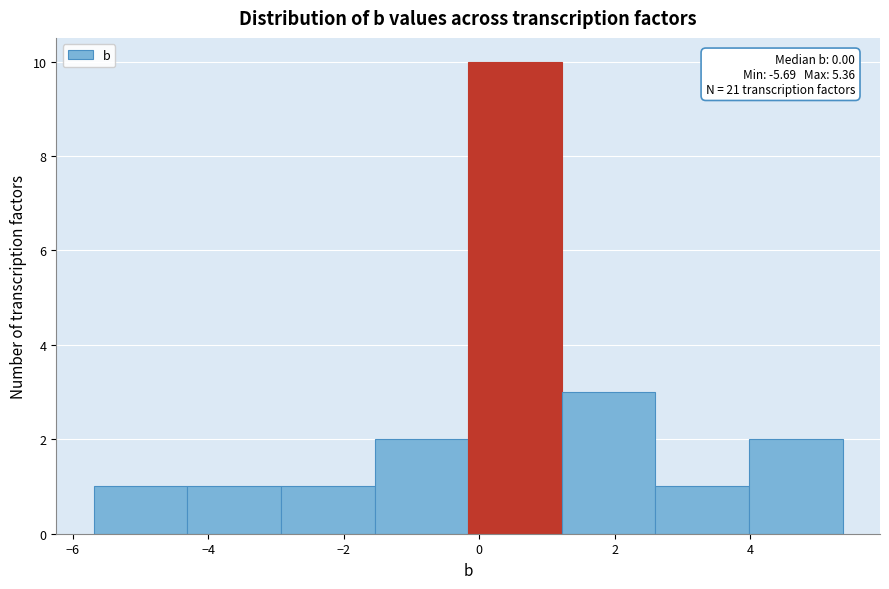

Over which range of the x-axis is the bar tallest?

-0.2 to 1.2